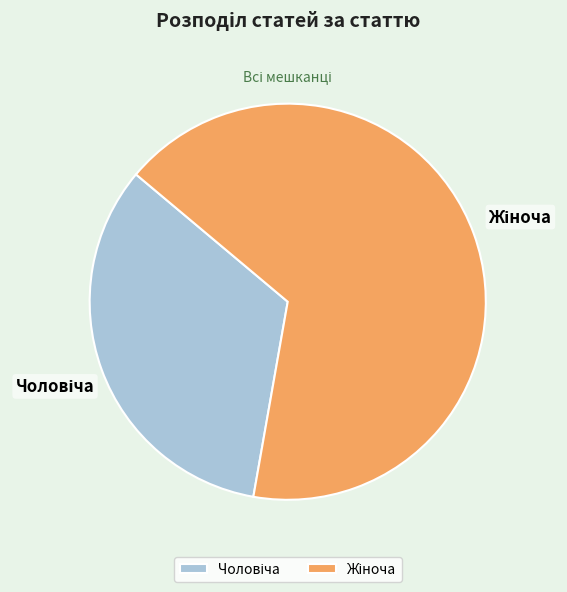

Is there a majority slice in this chart?

Yes